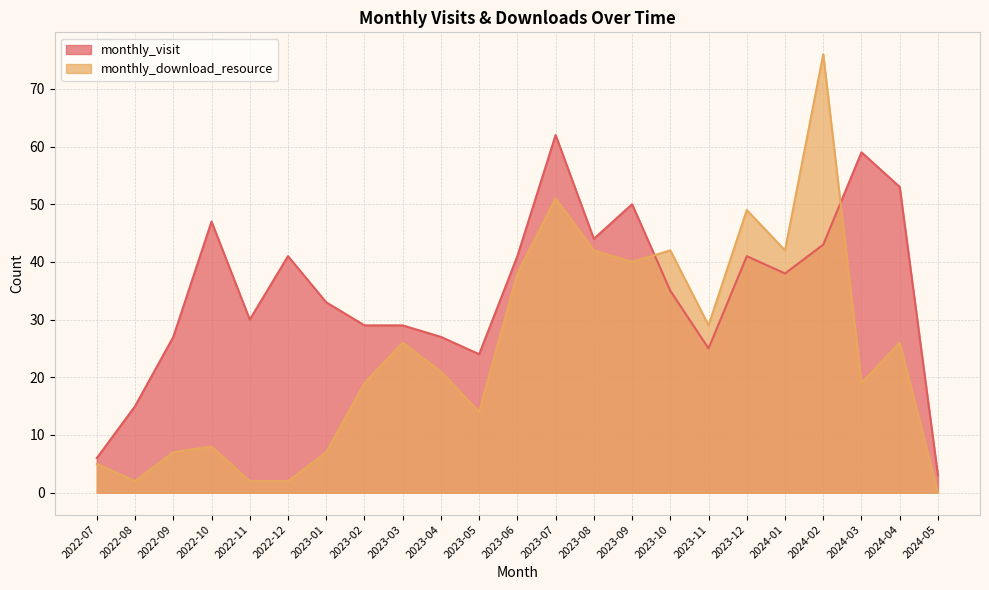

Does the chart display data point markers on the line(s)?

No